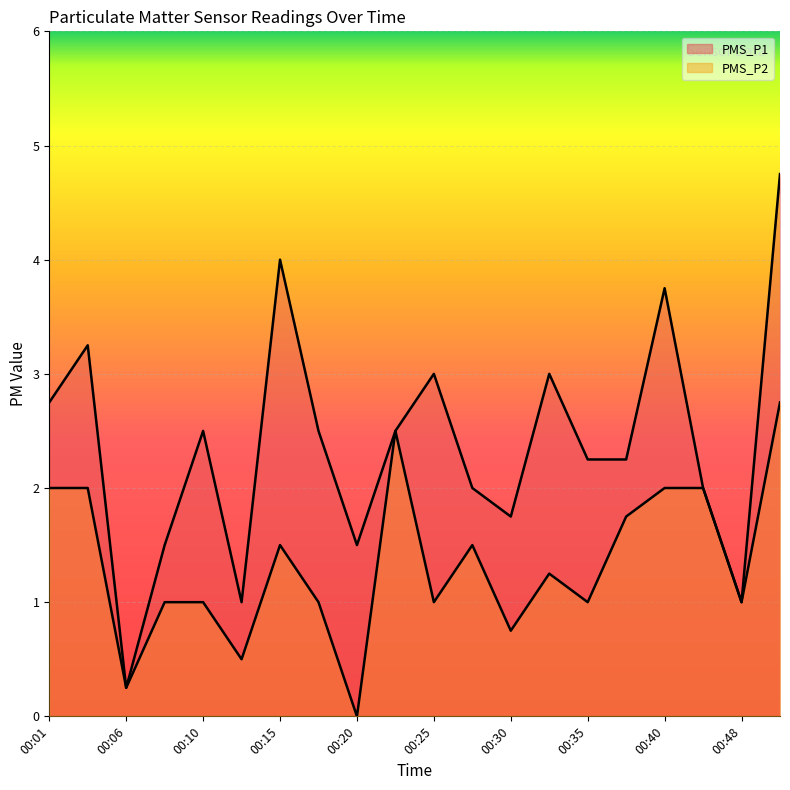

Reading right to left, list all the values displayed in this chart.

PMS_P1: 00:50=4.8	00:48=1.0	00:45=2.0	00:40=3.8	00:38=2.2	00:35=2.2	00:33=3.0	00:30=1.8	00:28=2.0	00:25=3.0	00:23=2.5	00:20=1.5	00:18=2.5	00:15=4.0	00:13=1.0	00:10=2.5	00:08=1.5	00:06=0.2	00:03=3.2	00:01=2.8
PMS_P2: 00:50=2.8	00:48=1.0	00:45=2.0	00:40=2.0	00:38=1.8	00:35=1.0	00:33=1.2	00:30=0.8	00:28=1.5	00:25=1.0	00:23=2.5	00:20=0.0	00:18=1.0	00:15=1.5	00:13=0.5	00:10=1.0	00:08=1.0	00:06=0.2	00:03=2.0	00:01=2.0